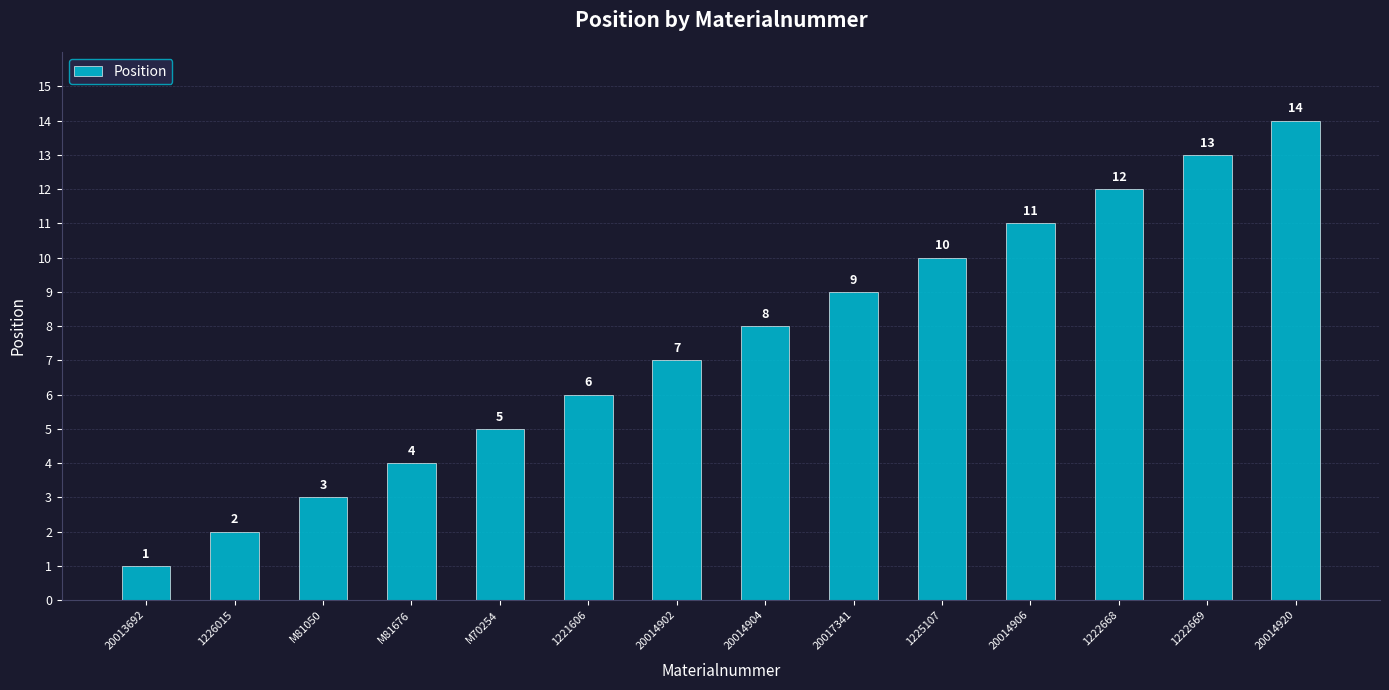

Are the bars horizontal?

No